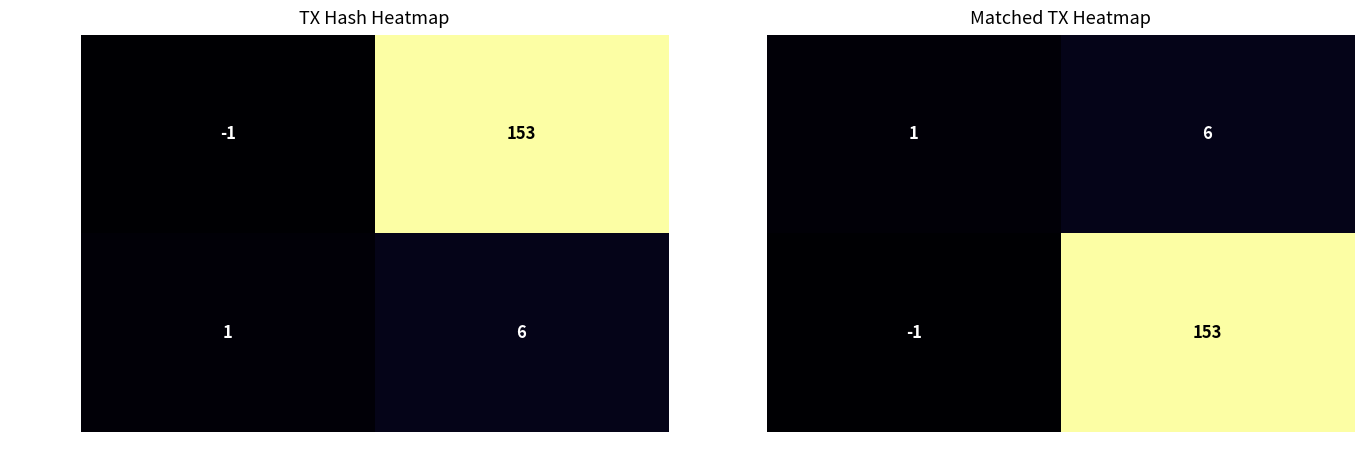

Count the number of categories in the chart.

2